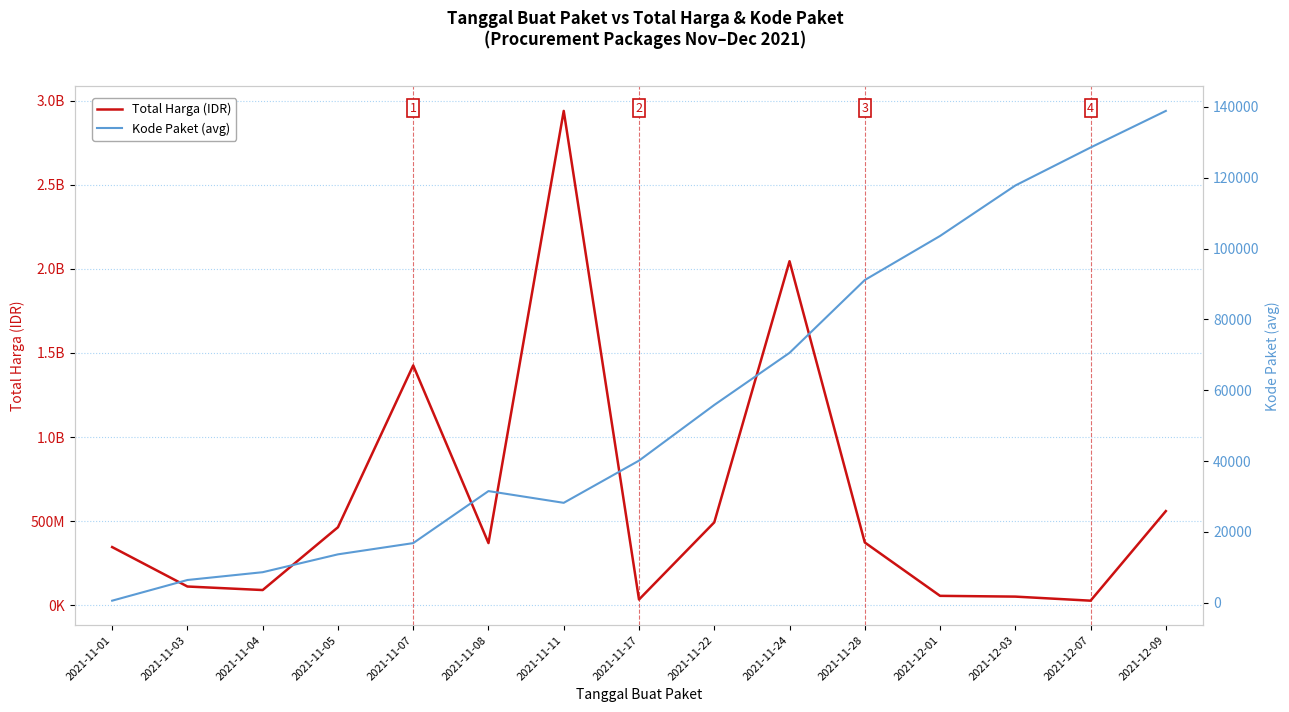

Reading left to right, extract all data points from this chart.

Total Harga (IDR): 2021-11-01=346053600.0	2021-11-03=111641270.0	2021-11-04=90672075.0	2021-11-05=464002100.0	2021-11-07=1425867900.0	2021-11-08=369765800.0	2021-11-11=2938963240.0	2021-11-17=34292000.0	2021-11-22=493000000.0	2021-11-24=2045326200.0	2021-11-28=373404000.0	2021-12-01=56152800.0	2021-12-03=51601000.0	2021-12-07=27412000.0	2021-12-09=559971000.0
Kode Paket (avg): 2021-11-01=569.5	2021-11-03=6408.5	2021-11-04=8611.5	2021-11-05=13652.0	2021-11-07=16823.0	2021-11-08=31511.8	2021-11-11=28195.7	2021-11-17=40112.0	2021-11-22=55826.0	2021-11-24=70542.0	2021-11-28=91101.0	2021-12-01=103541.0	2021-12-03=117783.0	2021-12-07=128516.0	2021-12-09=138846.5